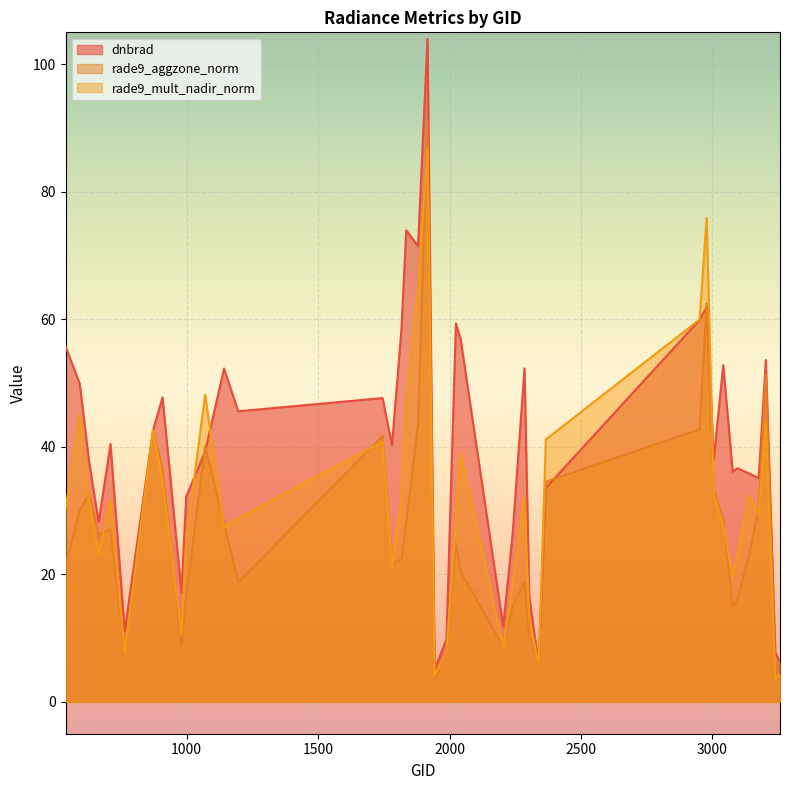

At which label does rade9_aggzone_norm reach its minimum?

1943